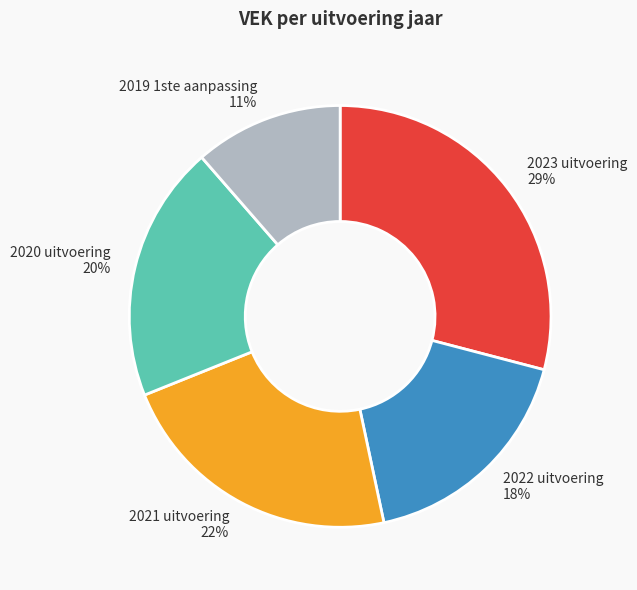

Which has a higher value, 2022 uitvoering or 2020 uitvoering?

2020 uitvoering